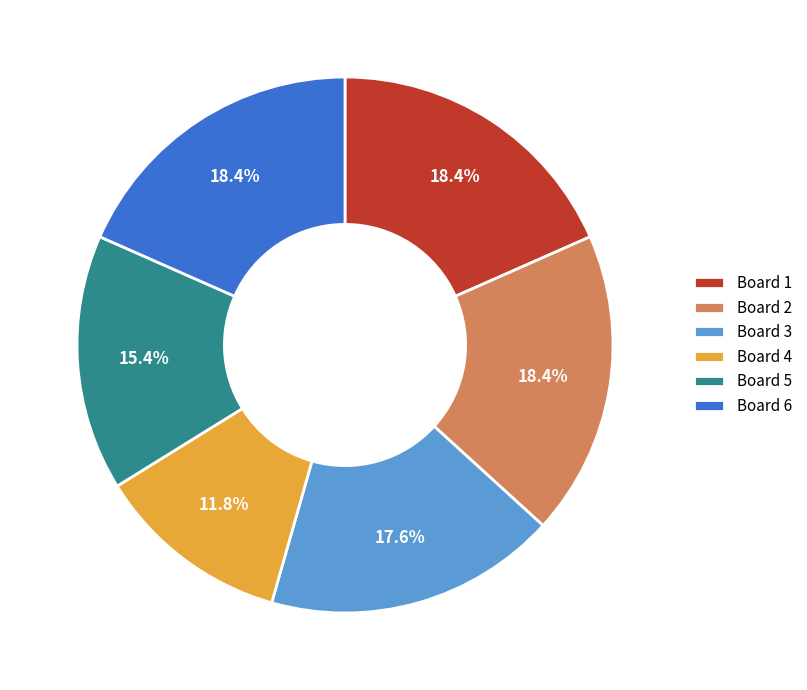

How many segments does this pie chart have?

6